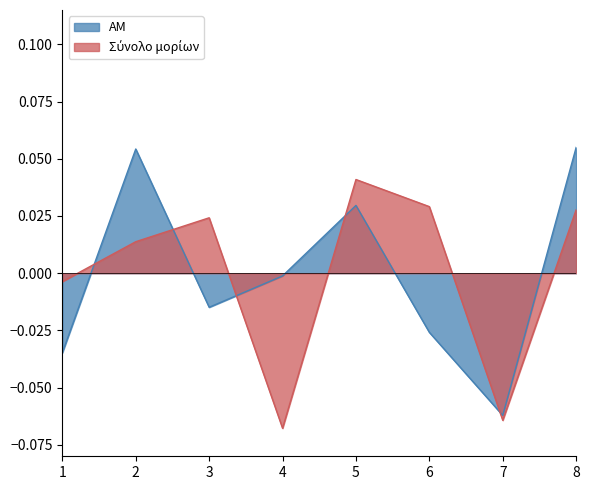

Does the chart have visible grid lines?

No